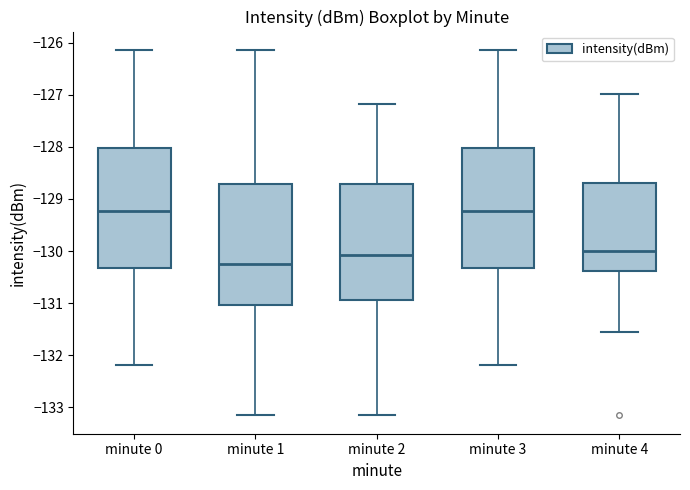

Reading left to right, read every box against the y-axis: the position of its median line, the range the box covers, and the ends of its whiskers. The values are not printed on the chart, so give them approximately, as read against the axis.

minute 0: median -129.2, box -130.3 to -128.0, whiskers -132.2 to -126.1
minute 1: median -130.2, box -131.0 to -128.7, whiskers -133.2 to -126.1
minute 2: median -130.1, box -130.9 to -128.7, whiskers -133.2 to -127.2
minute 3: median -129.2, box -130.3 to -128.0, whiskers -132.2 to -126.1
minute 4: median -130.0, box -130.4 to -128.7, whiskers -131.6 to -127.0